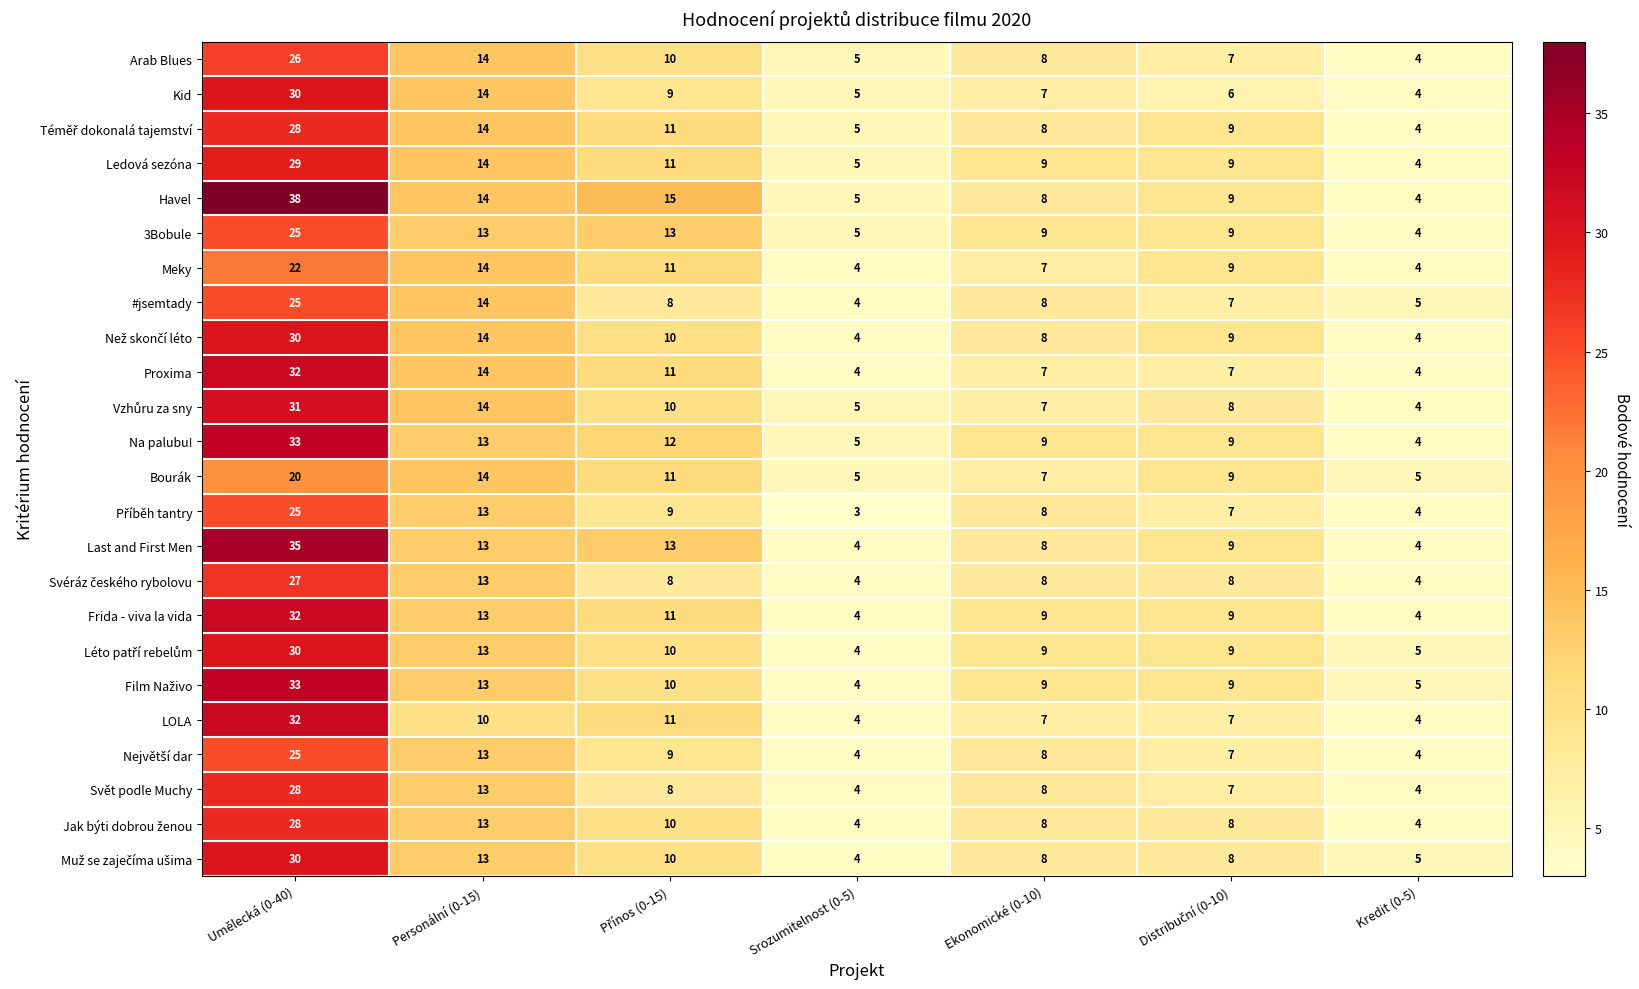

Which label corresponds to the smallest value in the chart?

Srozumitelnost (0-5)